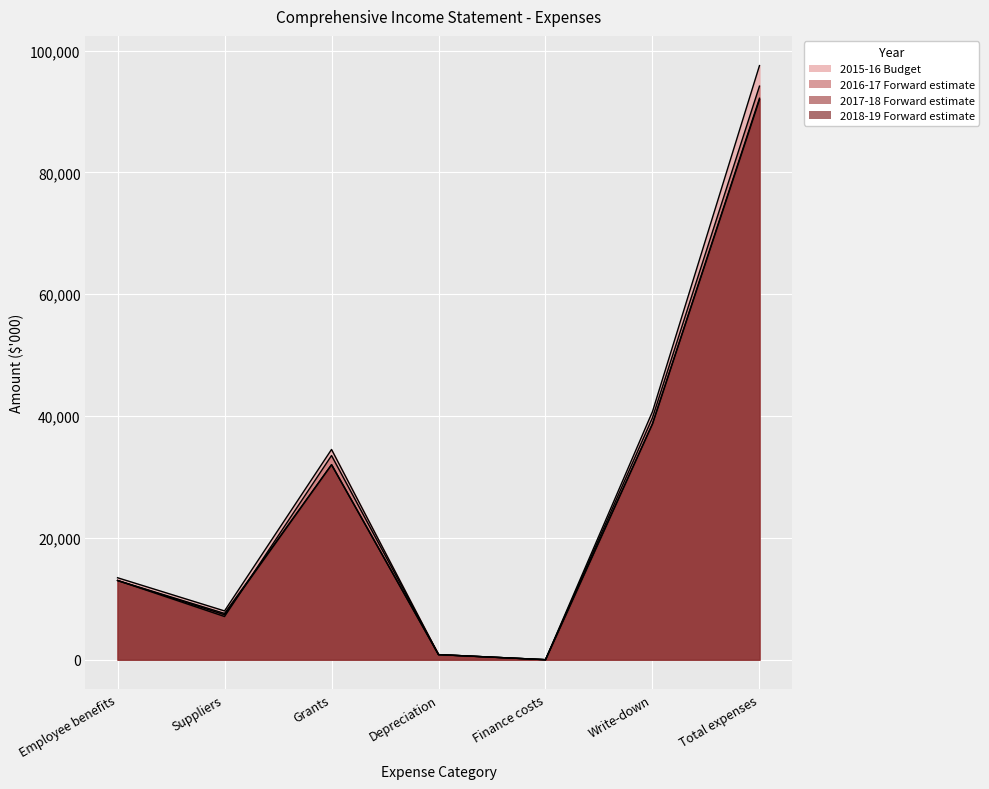

True or false: 2017-18 Forward estimate and 2015-16 Budget intersect in this chart.

False